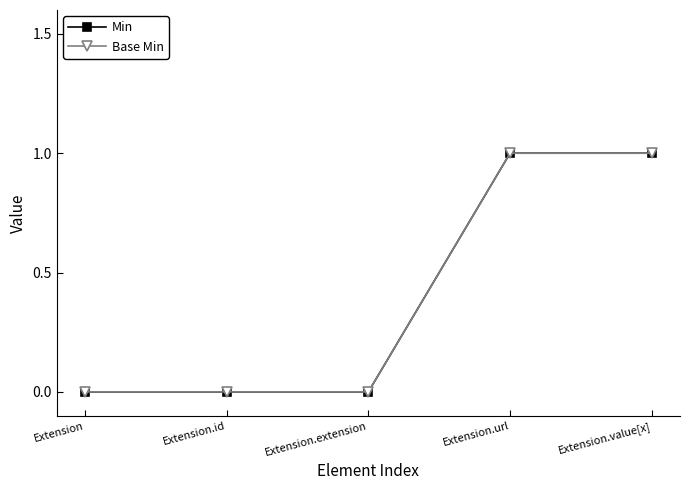

True or false: Base Min and Min cross at least once.

False